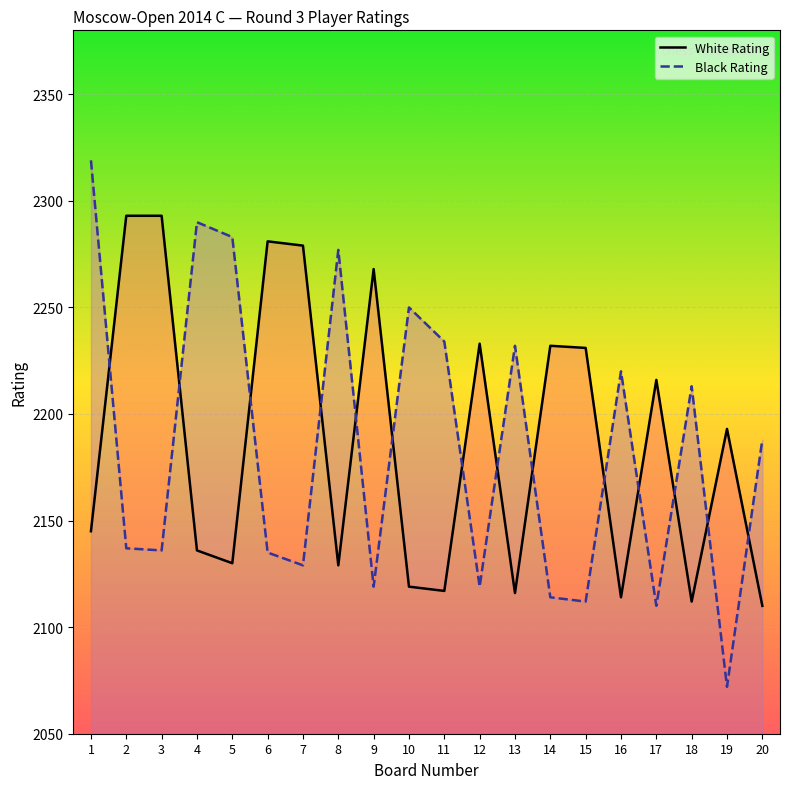

Which series has the largest total across all categories?

White Rating